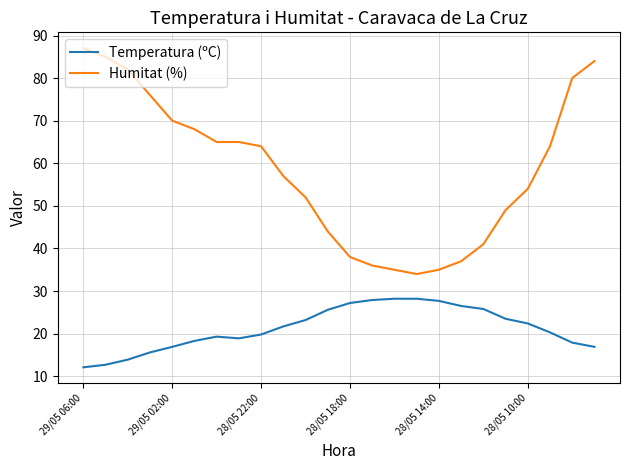

How many values in the Temperatura (ºC) series exceed 21?

12